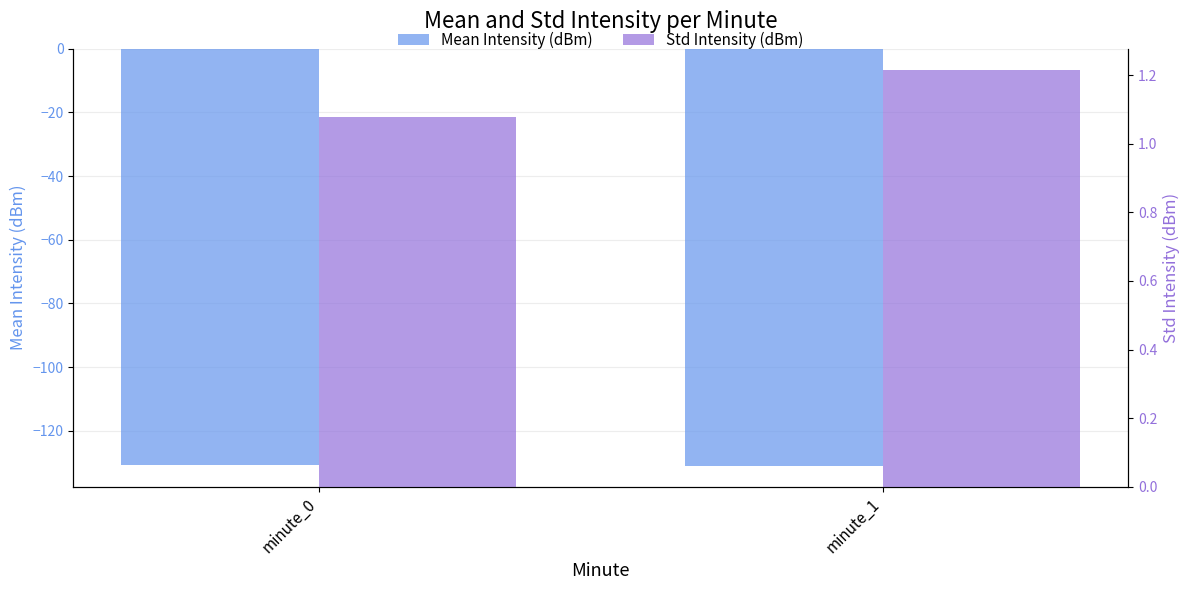

Between minute_0 and minute_1, which series saw the biggest shift?

Mean Intensity (dBm)